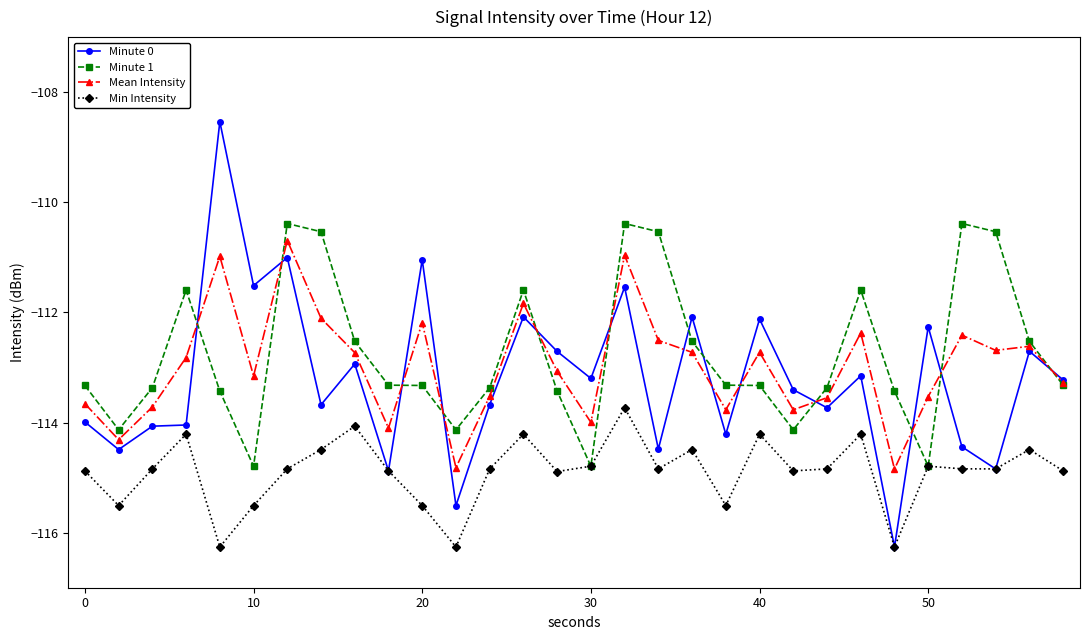

Which series has the largest range (max minus min)?

Minute 0